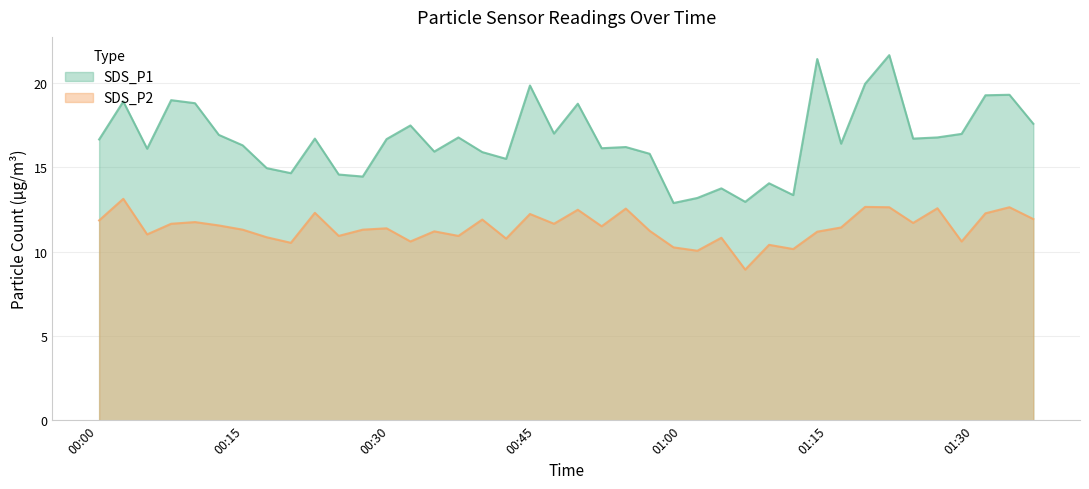

How many interior local peaks does the SDS_P1 series have?

13